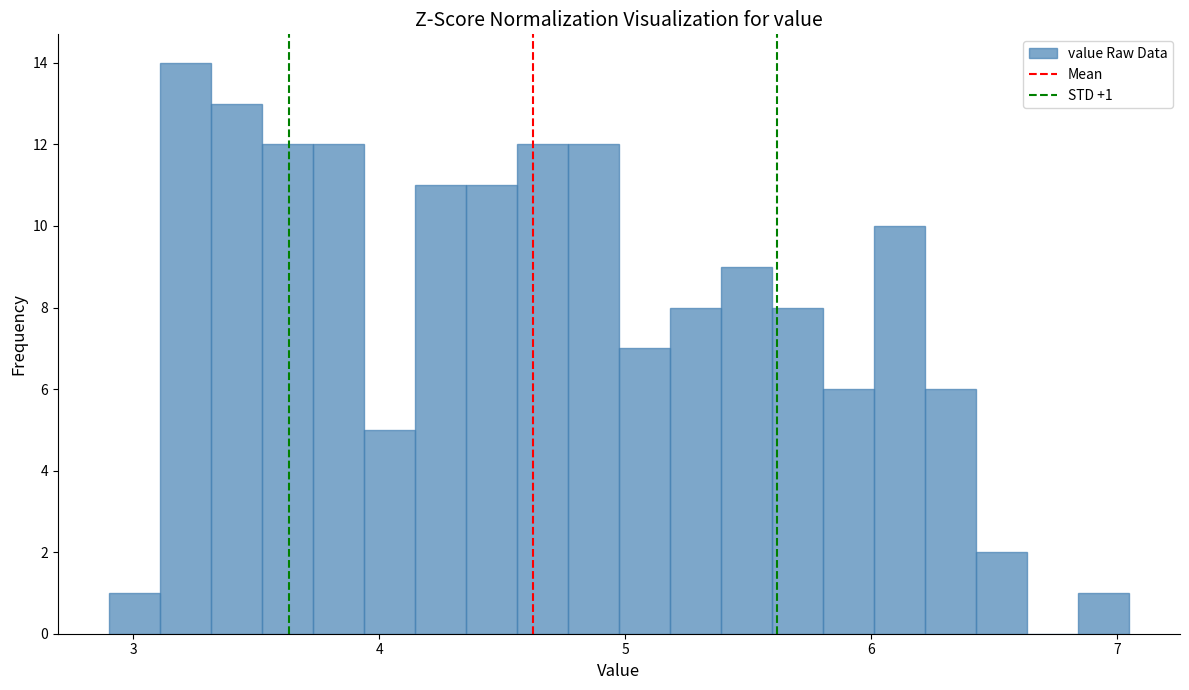

Around what value on the x-axis is the tallest bar? Give the approximate position of its centre, as read against the axis.

3.2